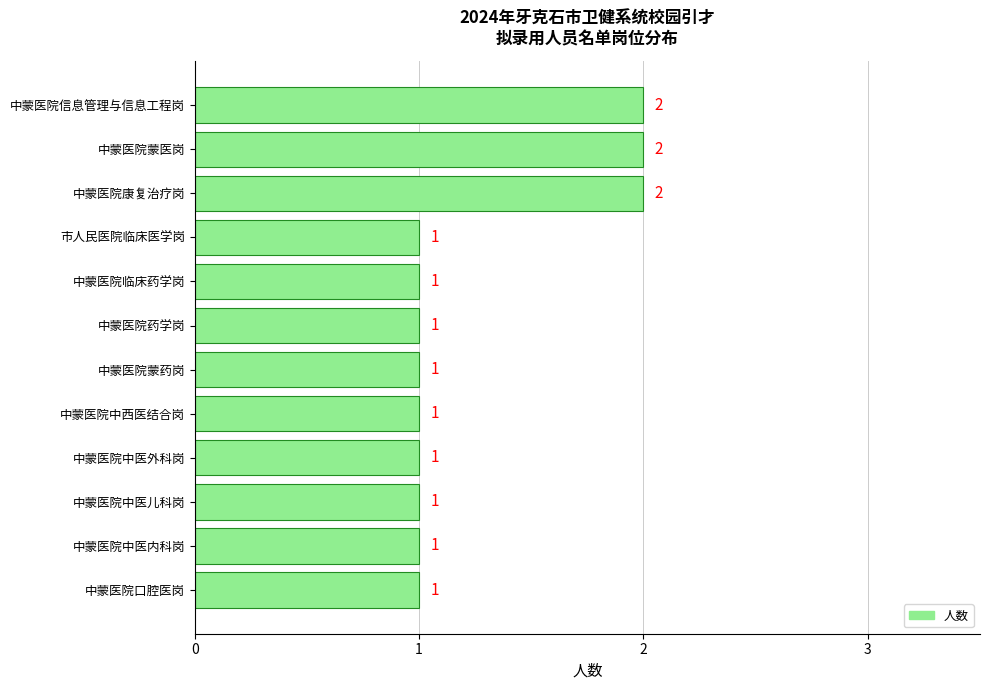

How many bars are there in total?

12